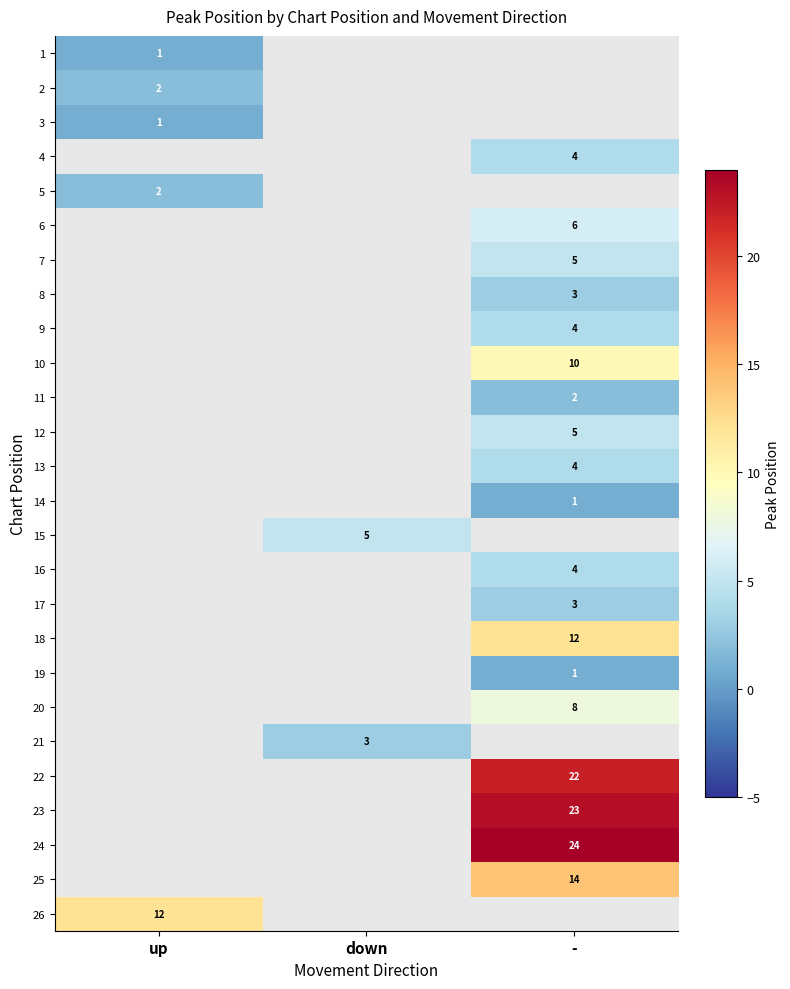

How many distinct data groups are displayed?

26